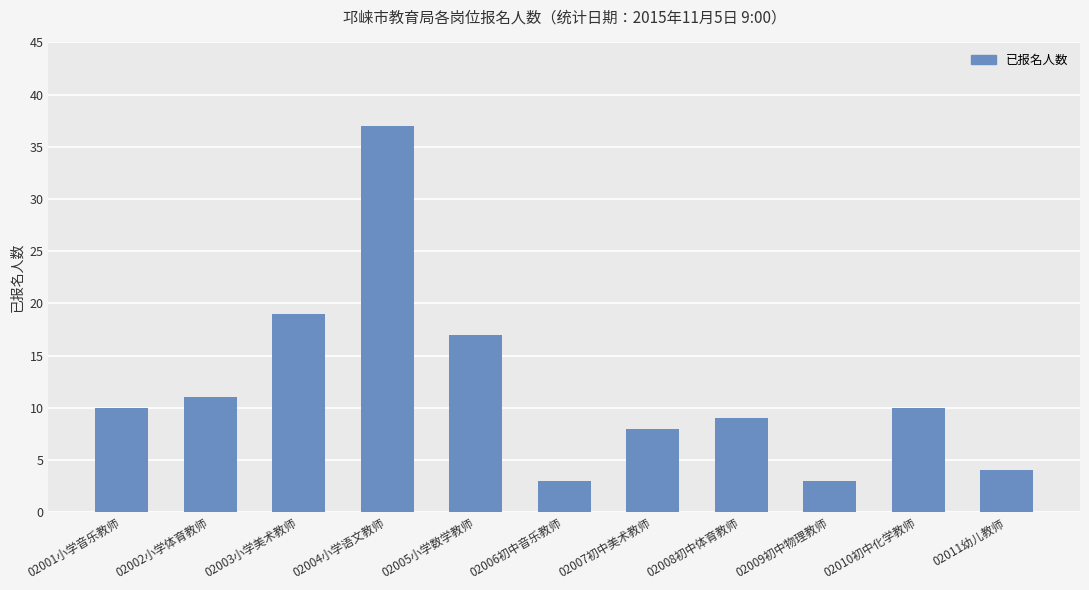

What is the maximum value shown in the chart?

37